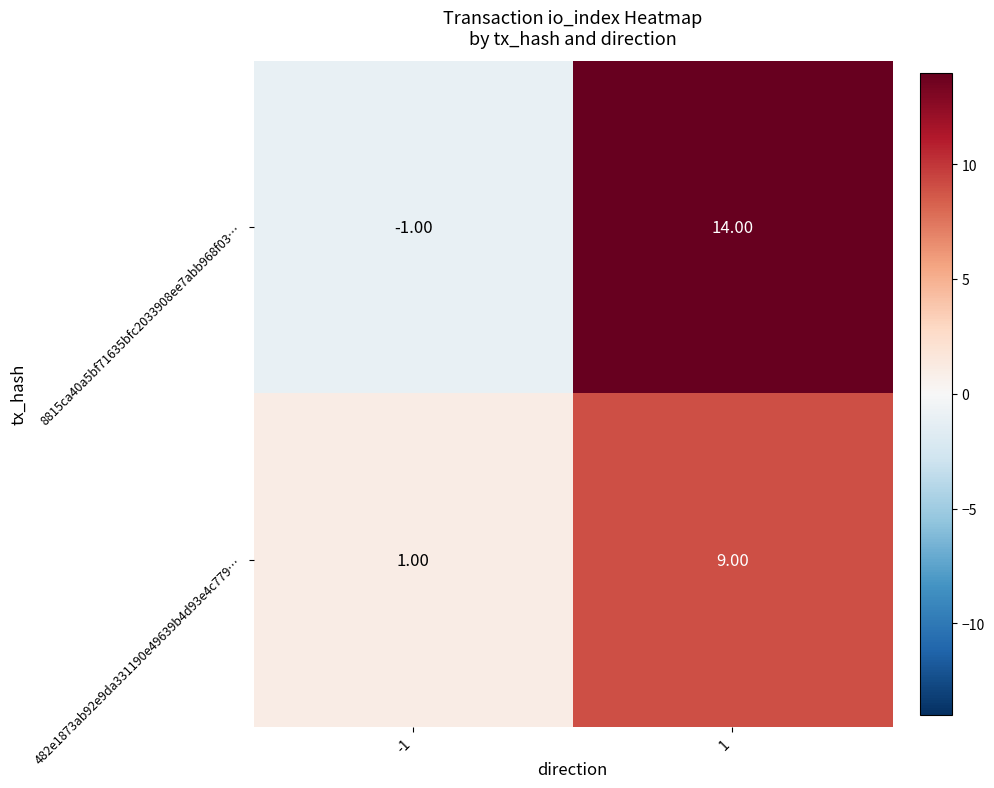

Which series changed the most between -1 and 1?

8815ca40a5bf71635bfc2033908ee7abb968f03…